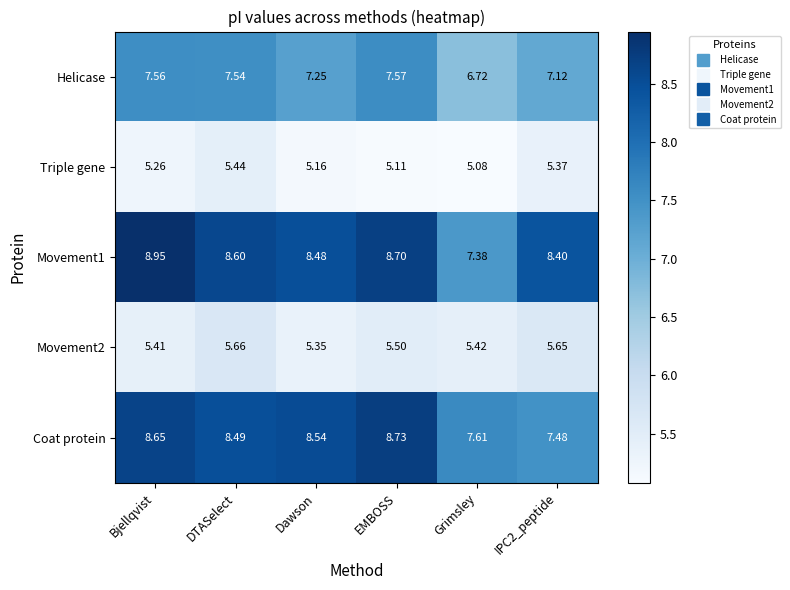

Which label corresponds to the largest value in the chart?

Bjellqvist